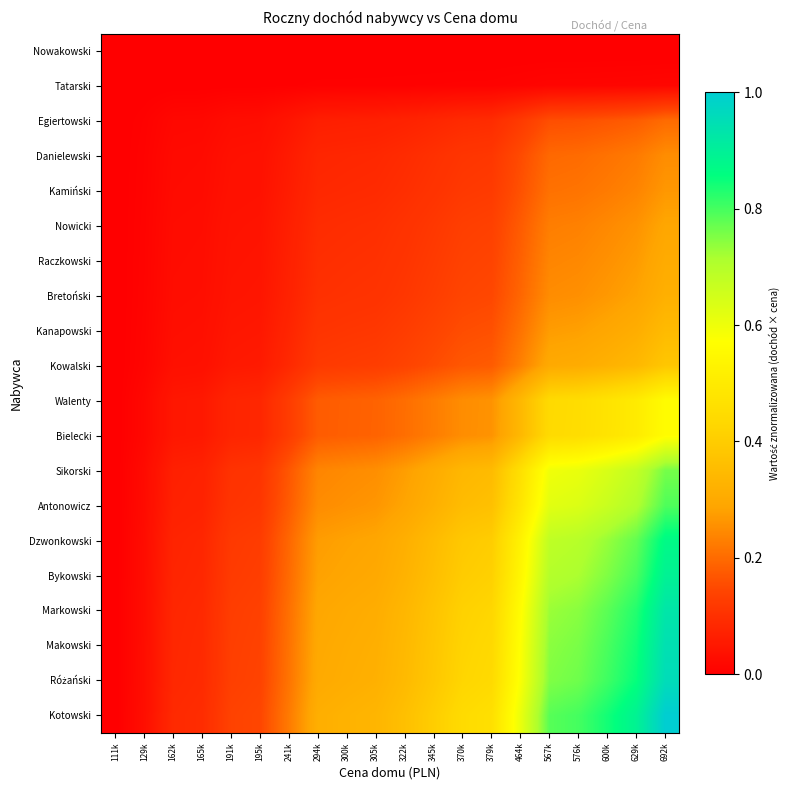

Which series has the largest total across all categories?

Kotowski